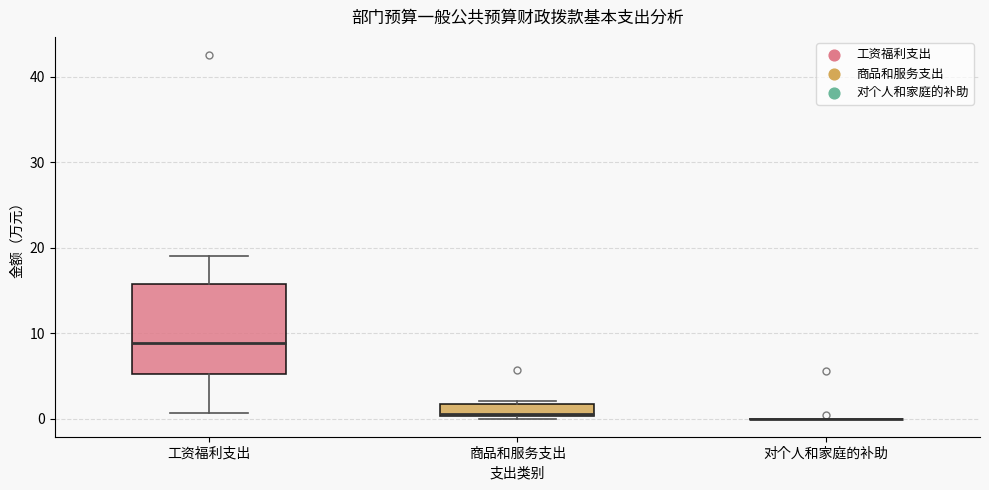

Comparing the boxes themselves (not the whiskers), which one is the tallest?

工资福利支出